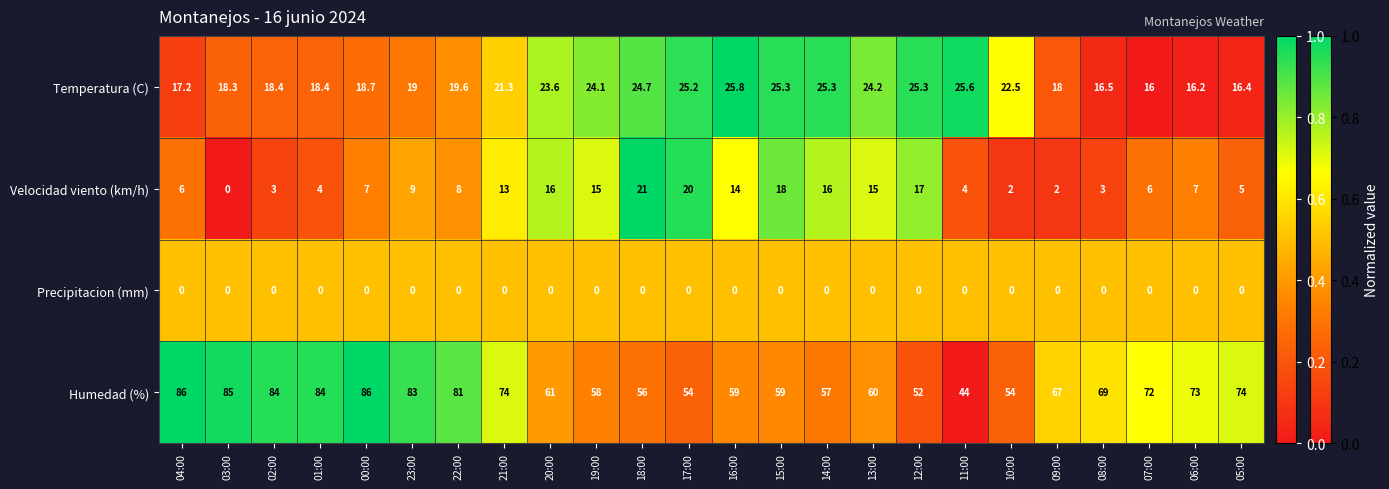

Count the number of data series in this chart.

4